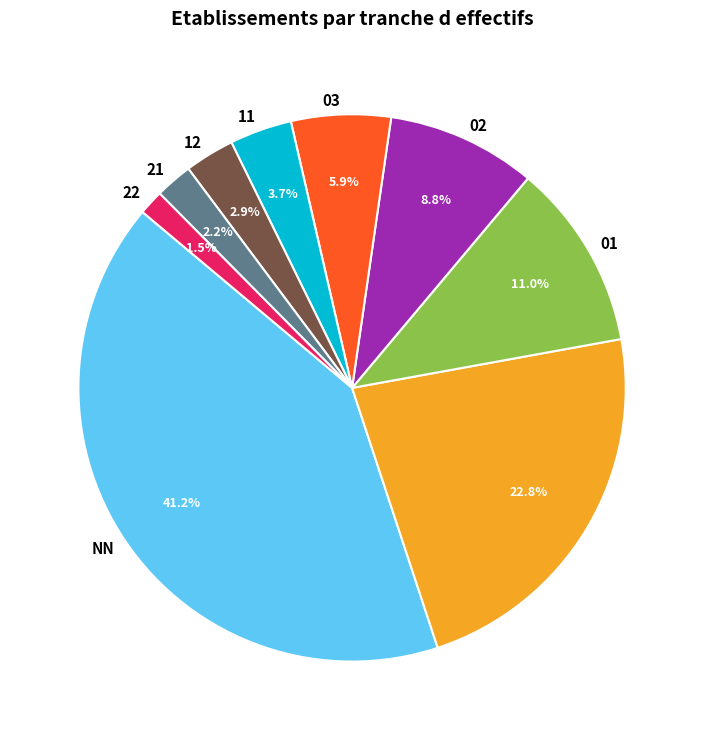

How many segments does this pie chart have?

9